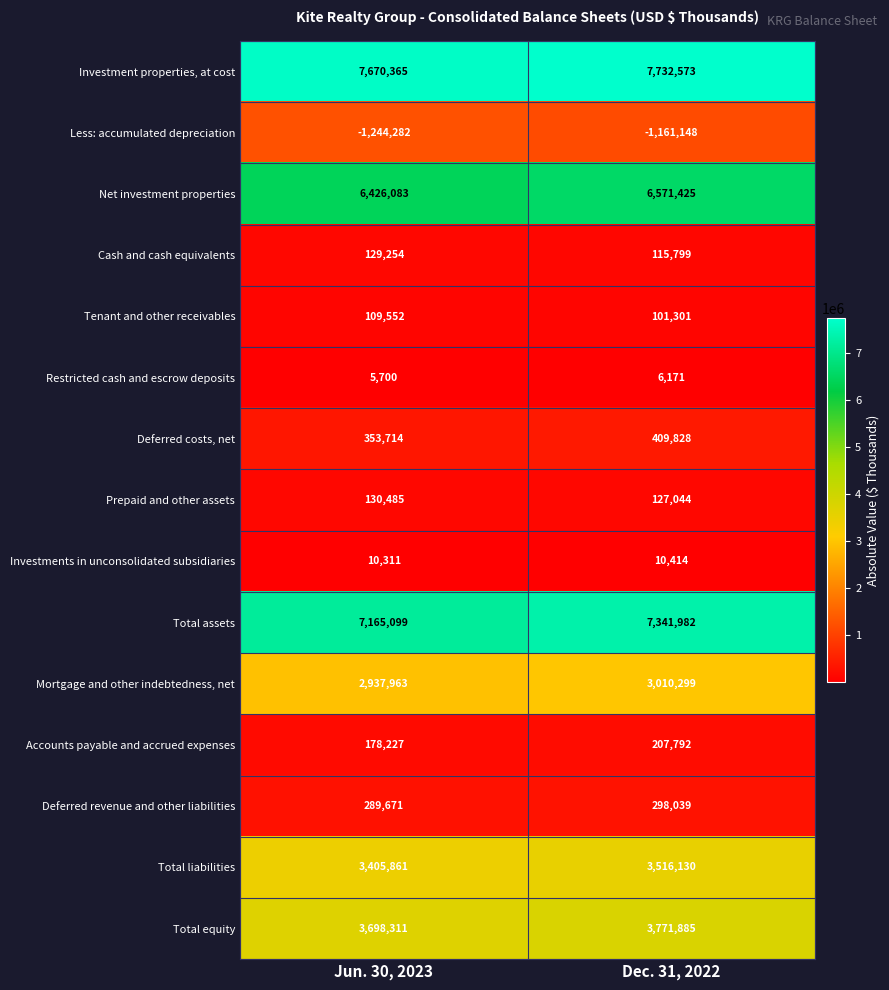

At which category does the chart reach its minimum across all series?

Jun. 30, 2023